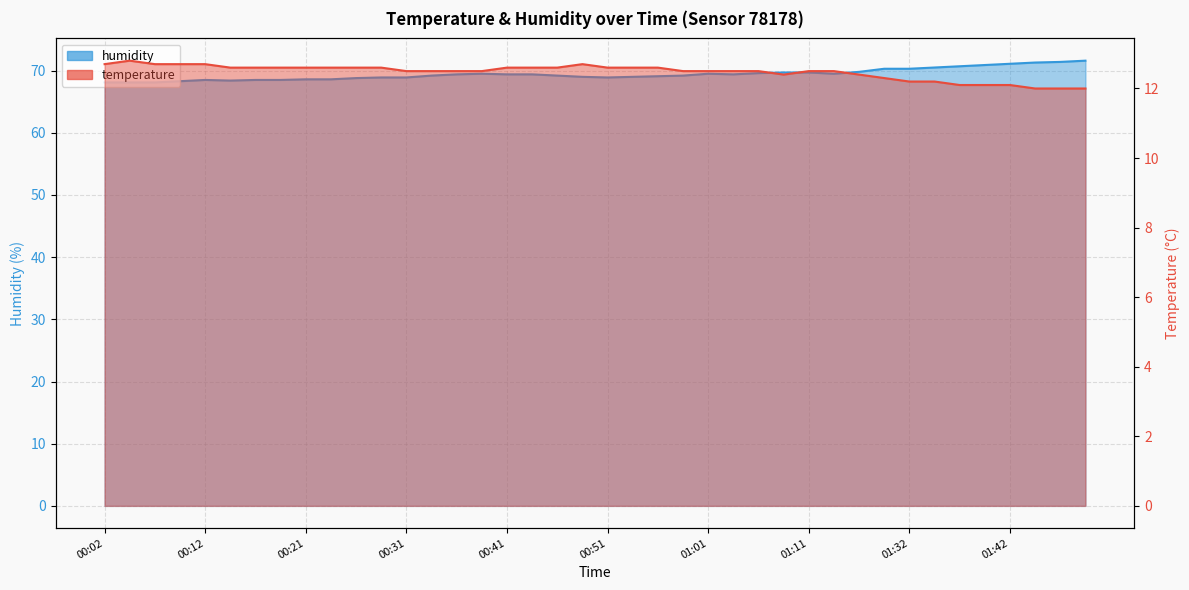

True or false: humidity and temperature intersect in this chart.

False